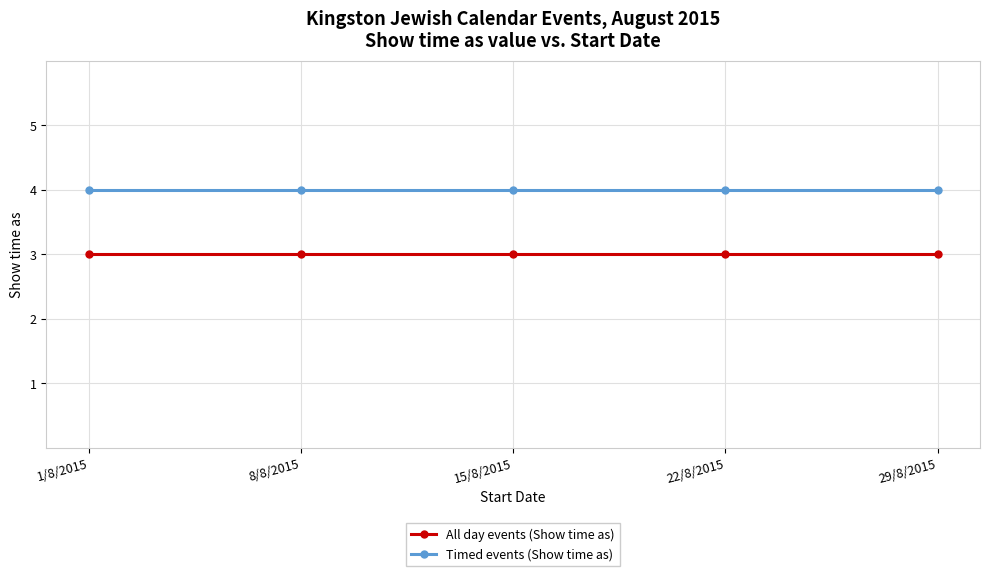

What position from the left is 22/8/2015?

4